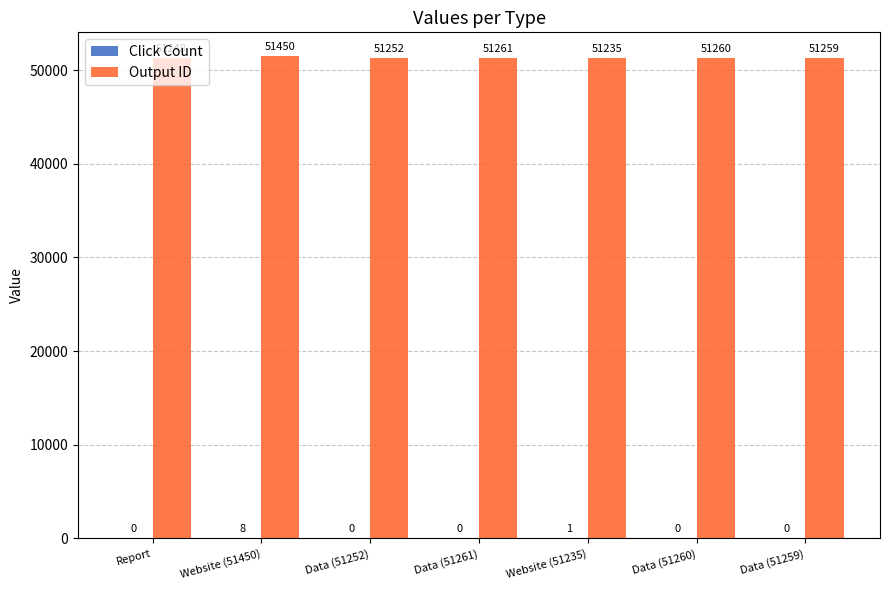

Which category has the highest value across all series?

Website (51450)